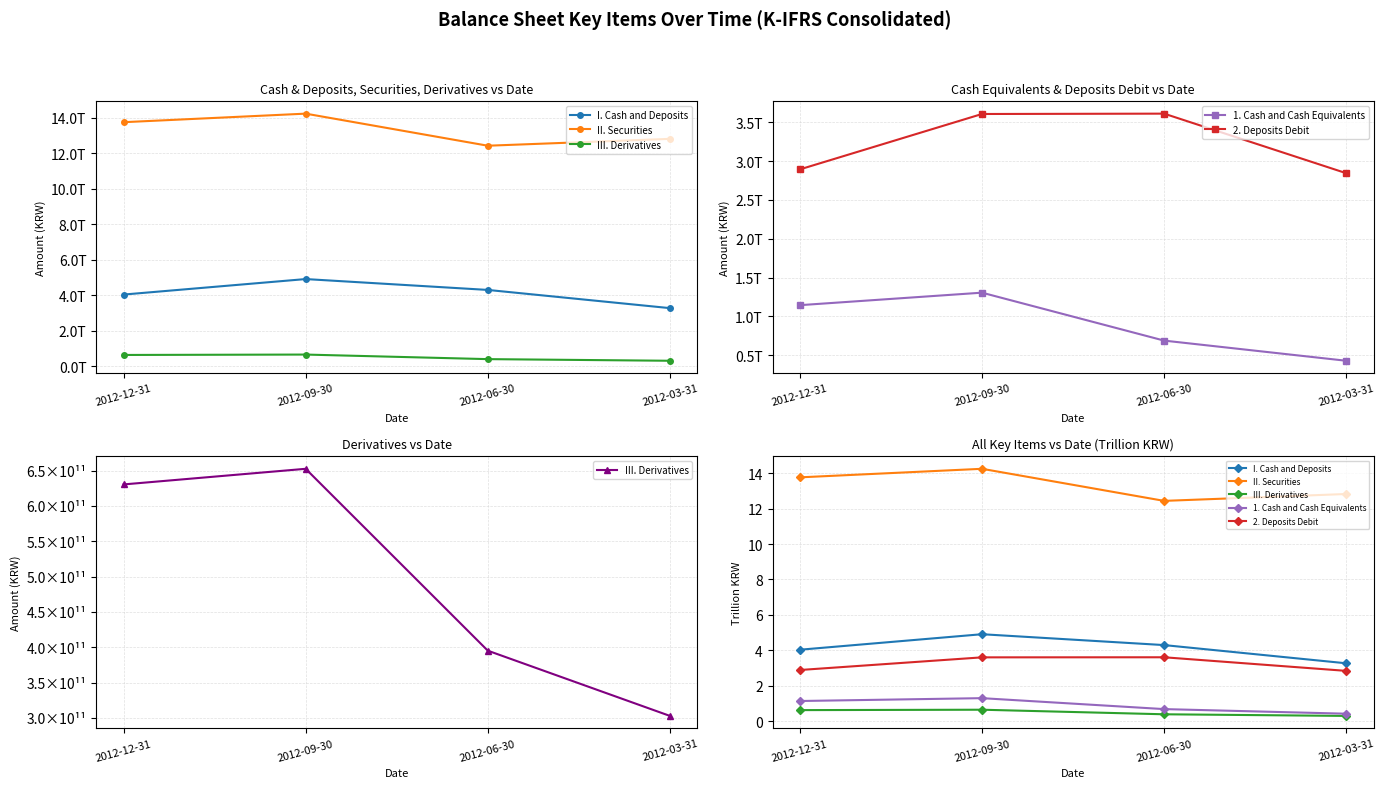

What is the sum of all II. Securities values?

53.3